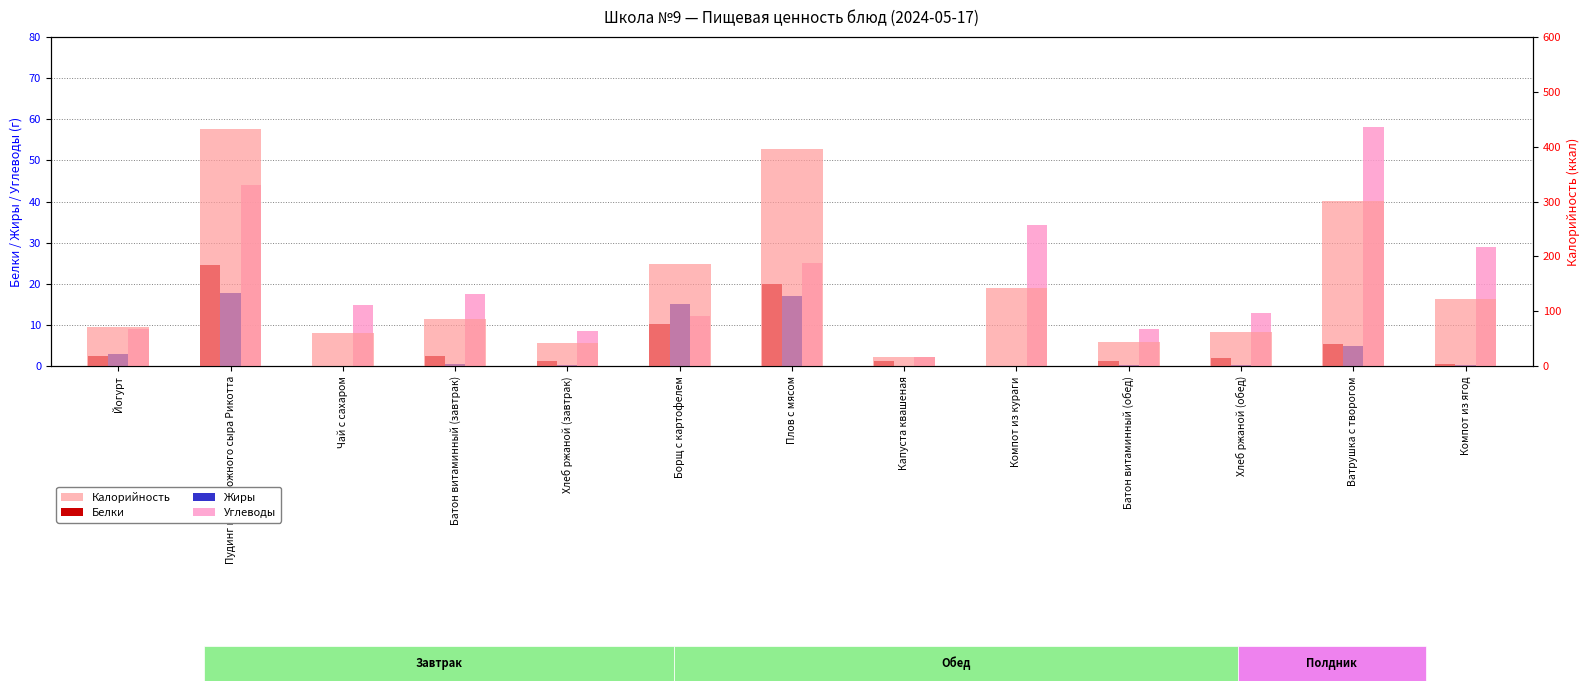

What is the difference between the highest and lowest values at Хлеб ржаной (обед)?

62.7